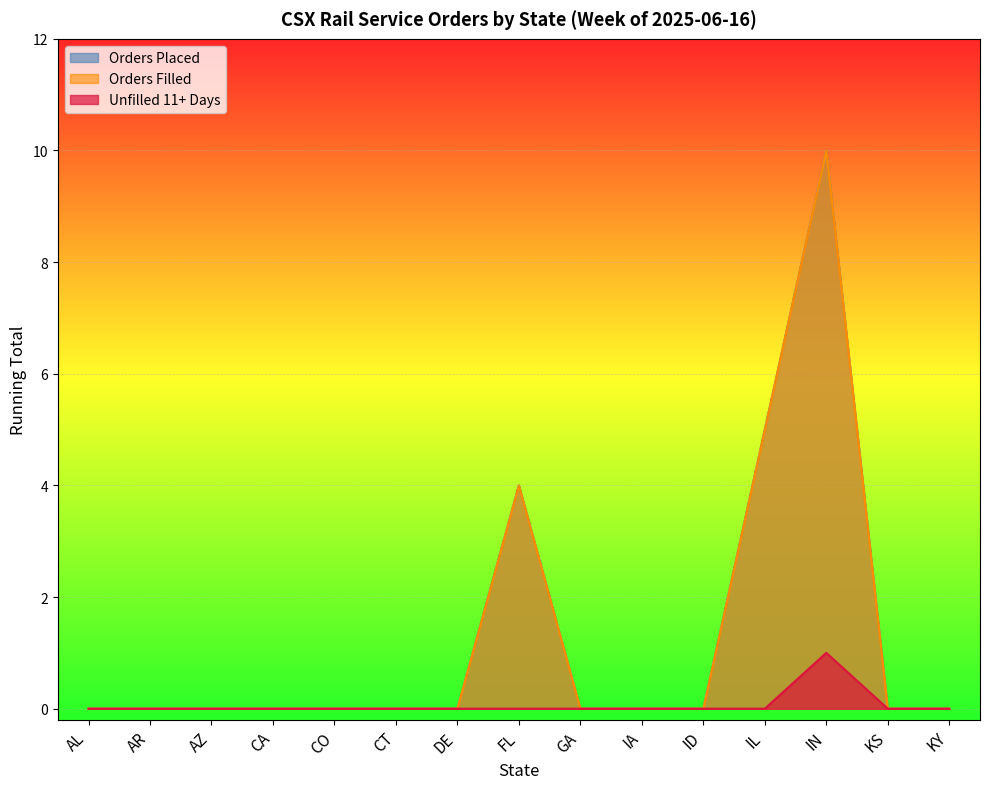

Where is the first local maximum for Unfilled 11+ Days?

IN